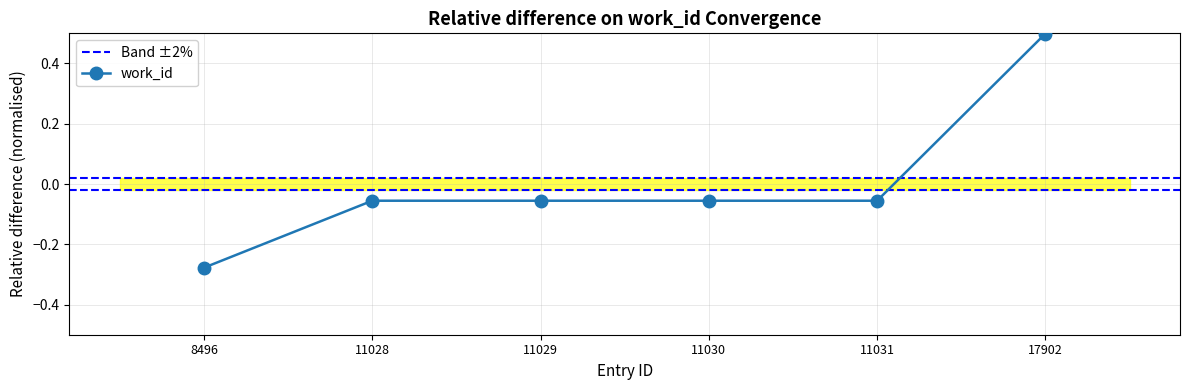

List the labels in order of value, smallest first.

8496, 11028, 11029, 11030, 11031, 17902